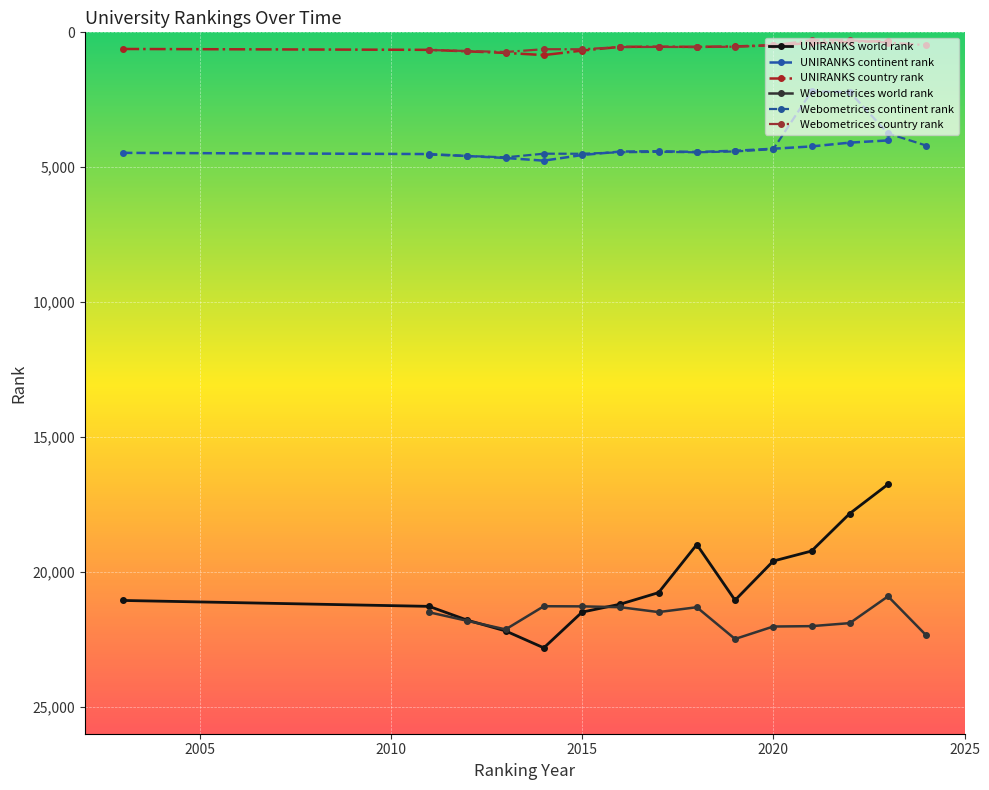

True or false: Webometrices country rank has more than 1 points higher than both neighbors.

True